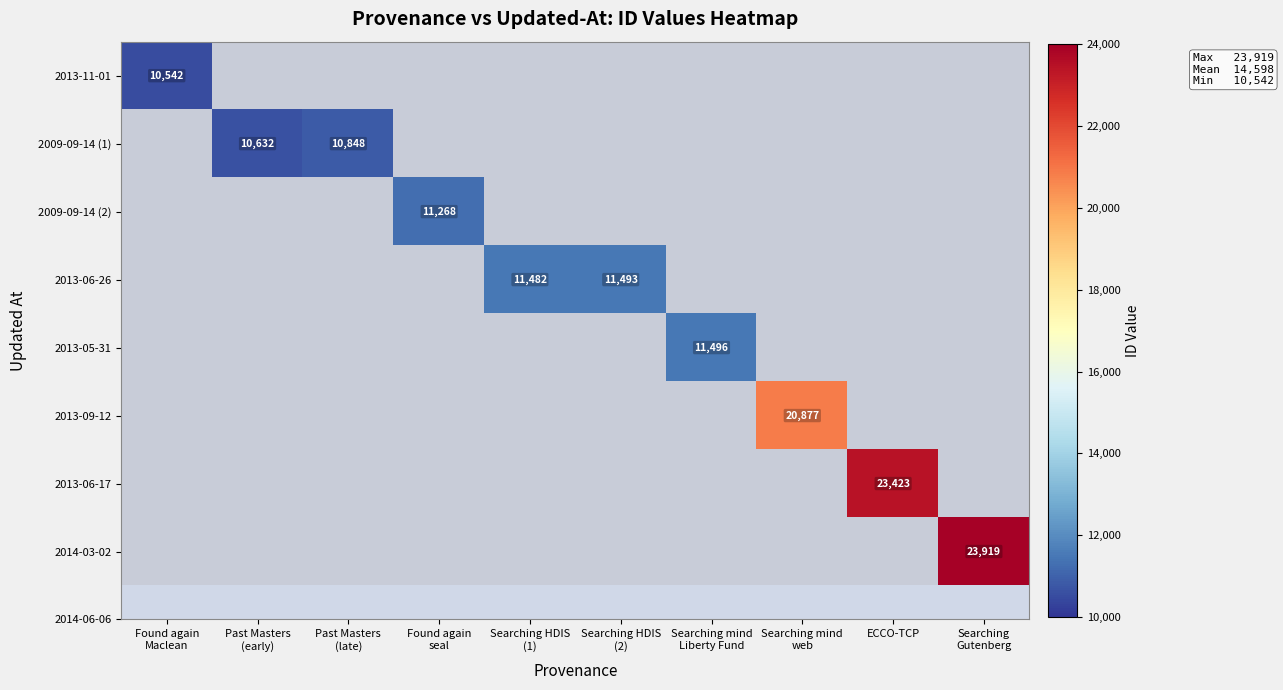

List the series in order of their overall mean, lowest first.

2013-11-01, 2009-09-14 (1), 2009-09-14 (2), 2013-06-26, 2013-05-31, 2013-09-12, 2013-06-17, 2014-03-02